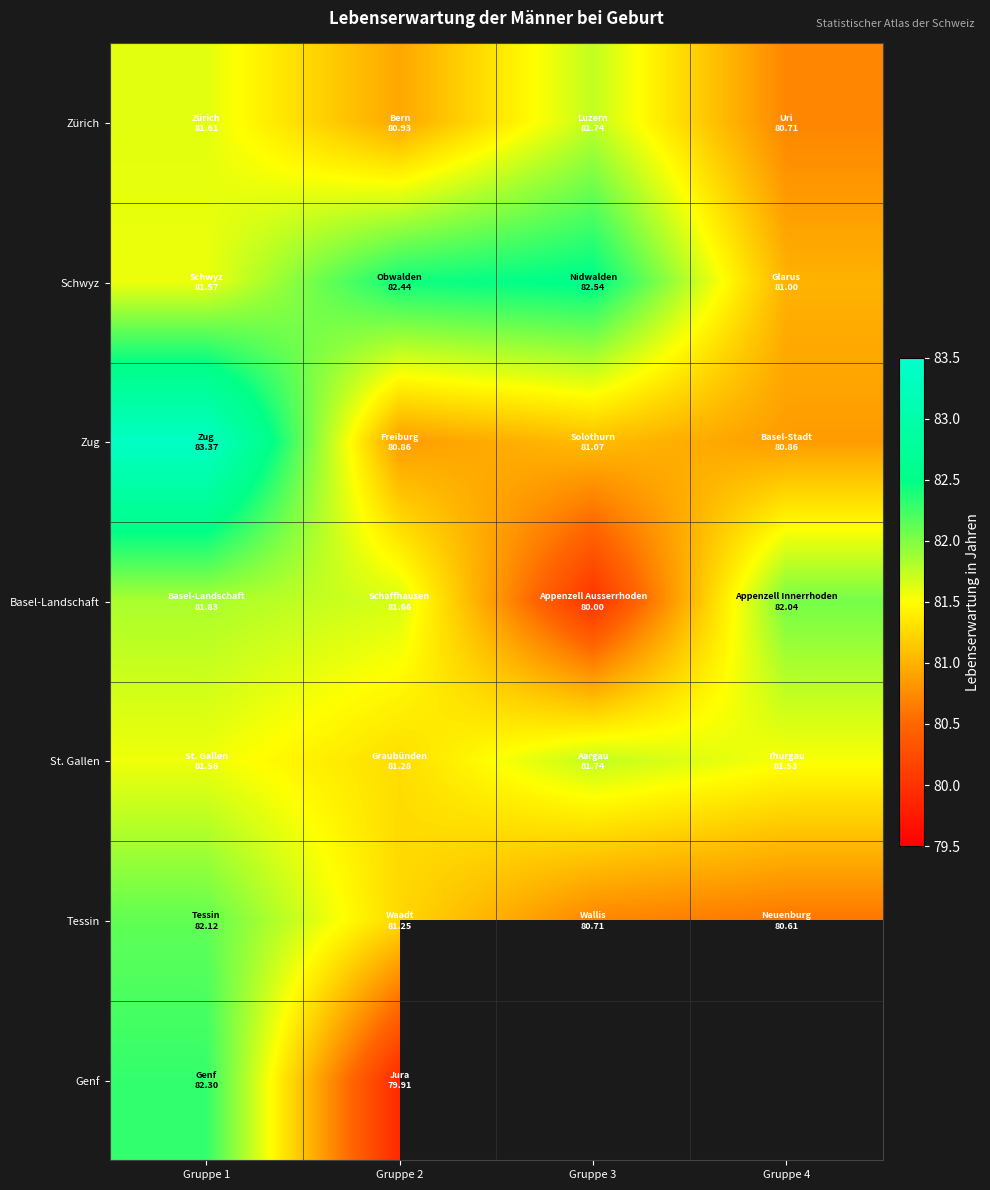

Which has a higher value, Gruppe 4 or Gruppe 2?

Gruppe 2